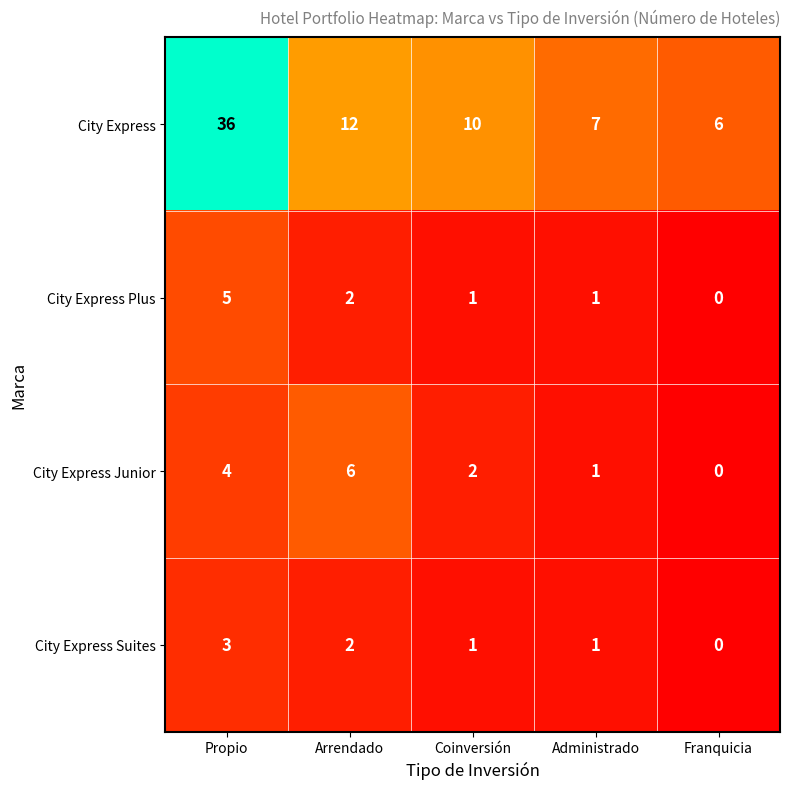

Is it true that City Express Junior equals 0 at Franquicia?

True